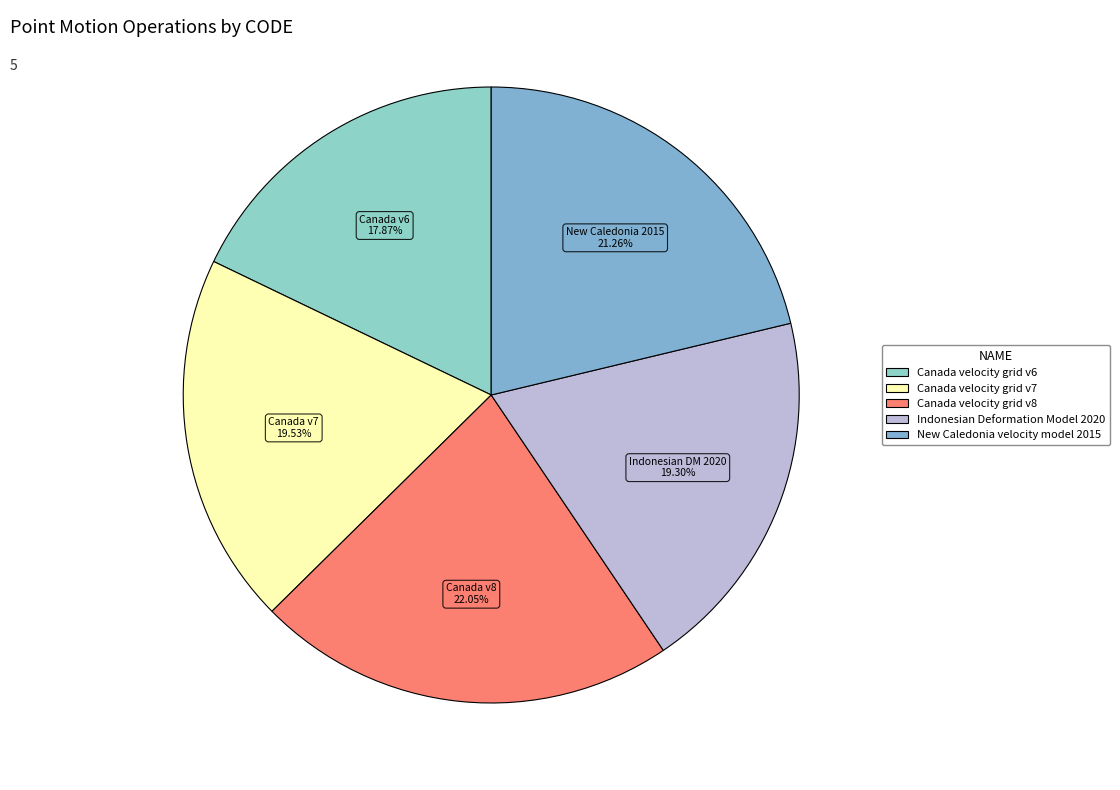

The New Caledonia velocity model 2015 slice represents 21% of the pie. True or false?

True